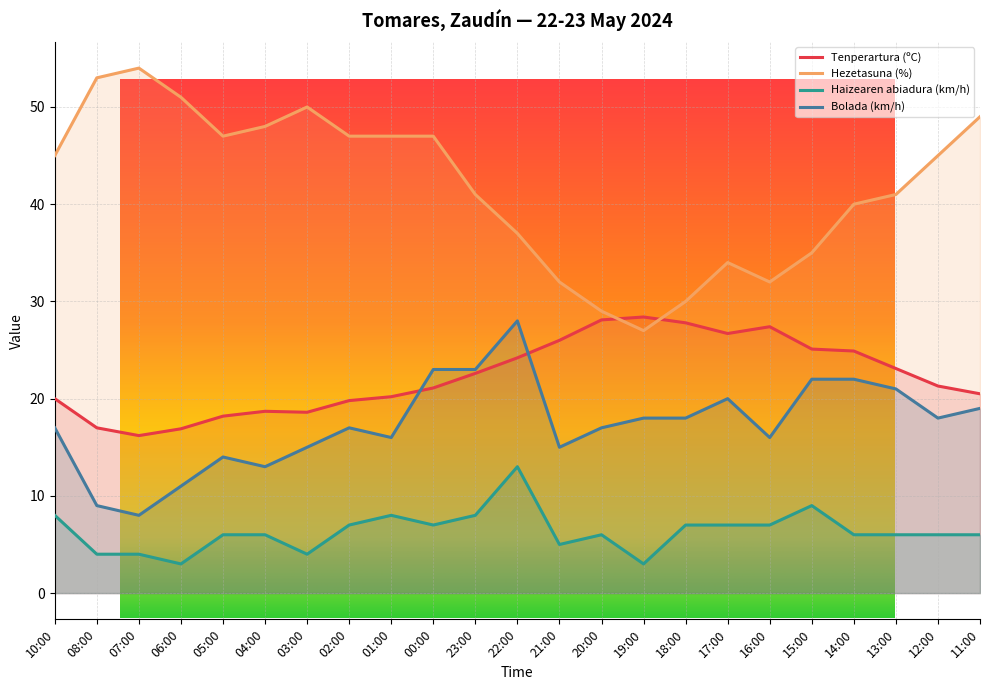

Which series has the largest total across all categories?

Hezetasuna (%)